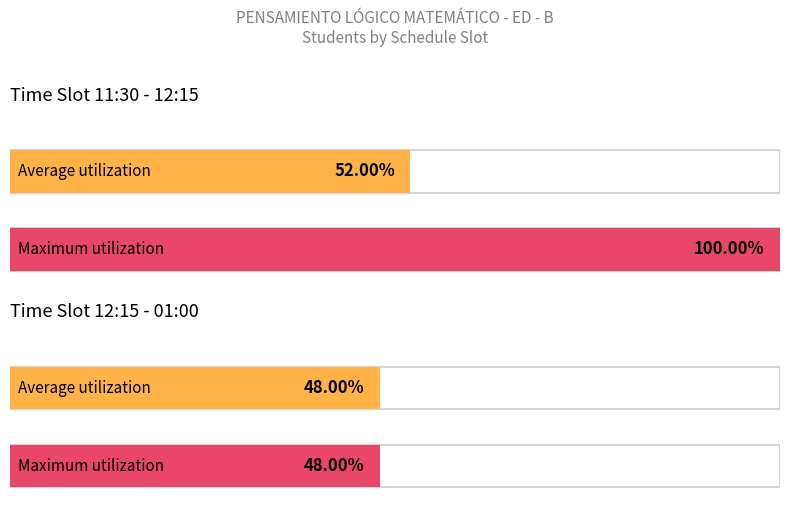

What position from the left is 11:30 - 12:15?

1